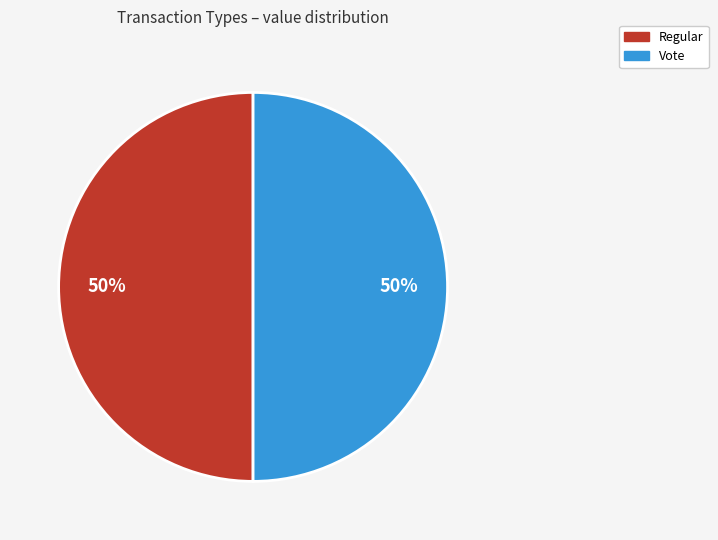

To the nearest percent, what is the combined percentage of Regular and Vote?

100%